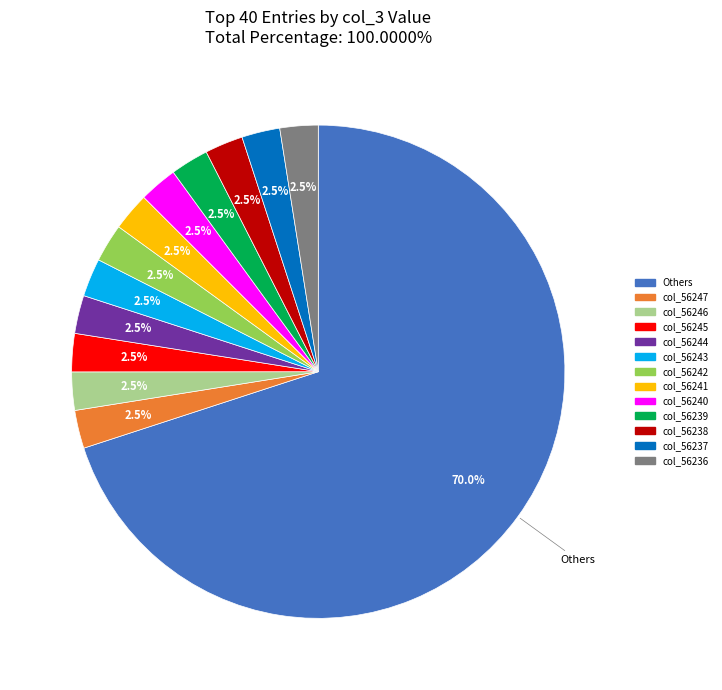

To the nearest percent, what is the average slice percentage?

8%